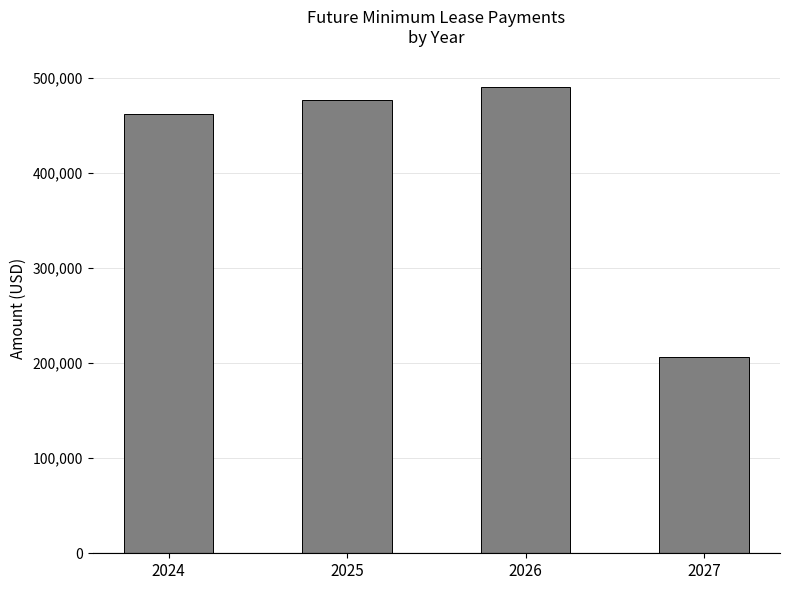

Reading left to right, list all the values displayed in this chart.

462295	476164	490449	206864